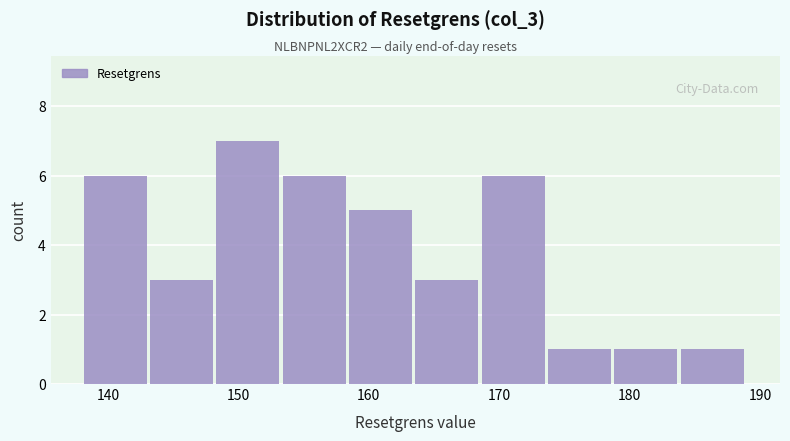

Reading left to right, transcribe this chart: for each bar, give the range it covers on the x-axis and its height. Neither the bar edges nor the heights are printed on the chart, so give them approximately, as read against the axes.

138 to 143: 6
143 to 148: 3
148 to 153: 7
153 to 158: 6
158 to 164: 5
164 to 169: 3
169 to 174: 6
174 to 179: 1
179 to 184: 1
184 to 189: 1